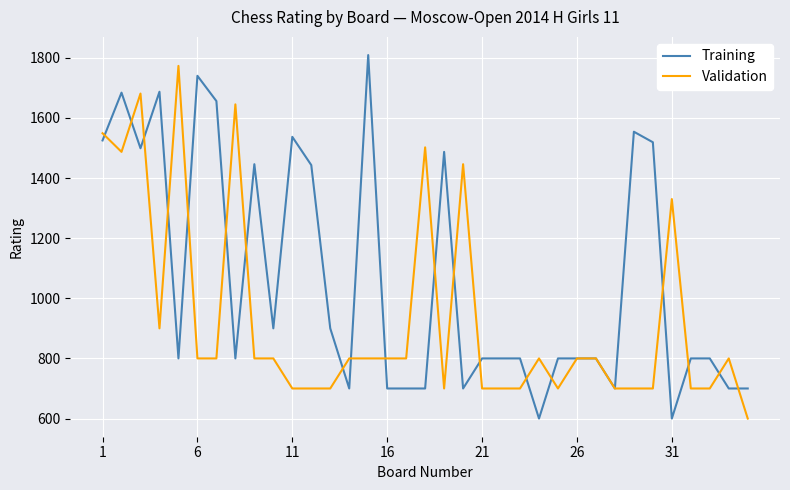

True or false: Training and Validation intersect in this chart.

True